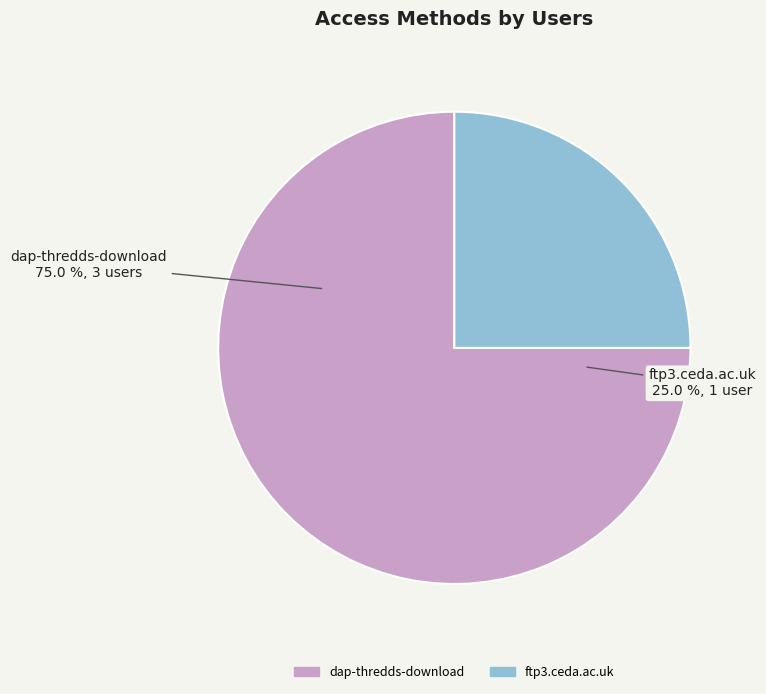

True or false: dap-thredds-download accounts for 75% of the total.

True